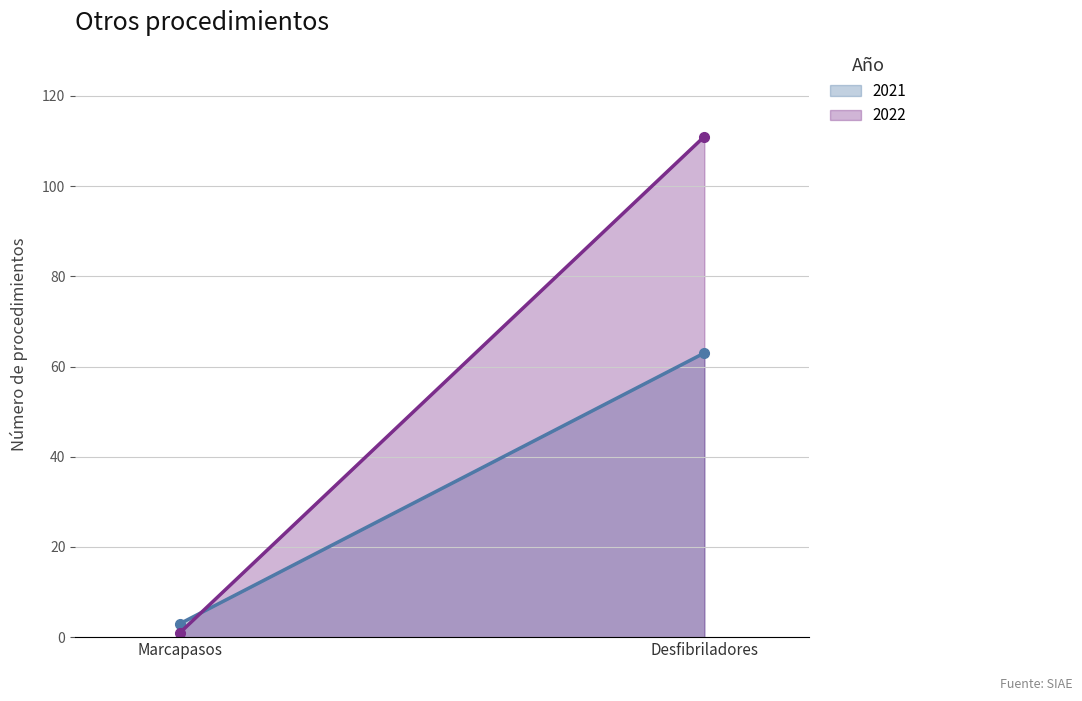

True or false: 2022 has a value of 73 at Implante/sustitución desfibriladores.

False